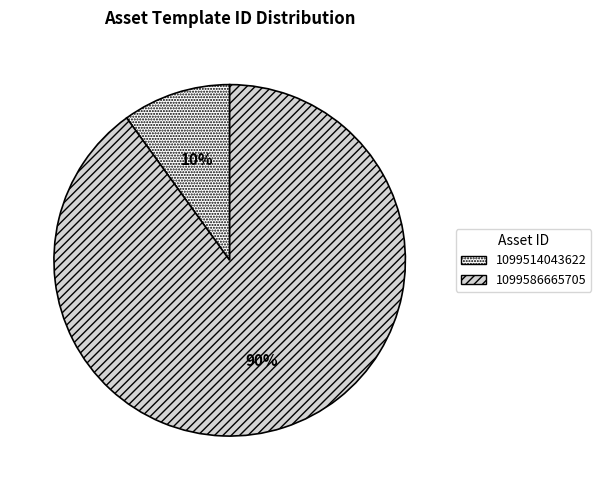

Between 1099586665705 and 1099514043622, which is larger?

1099586665705